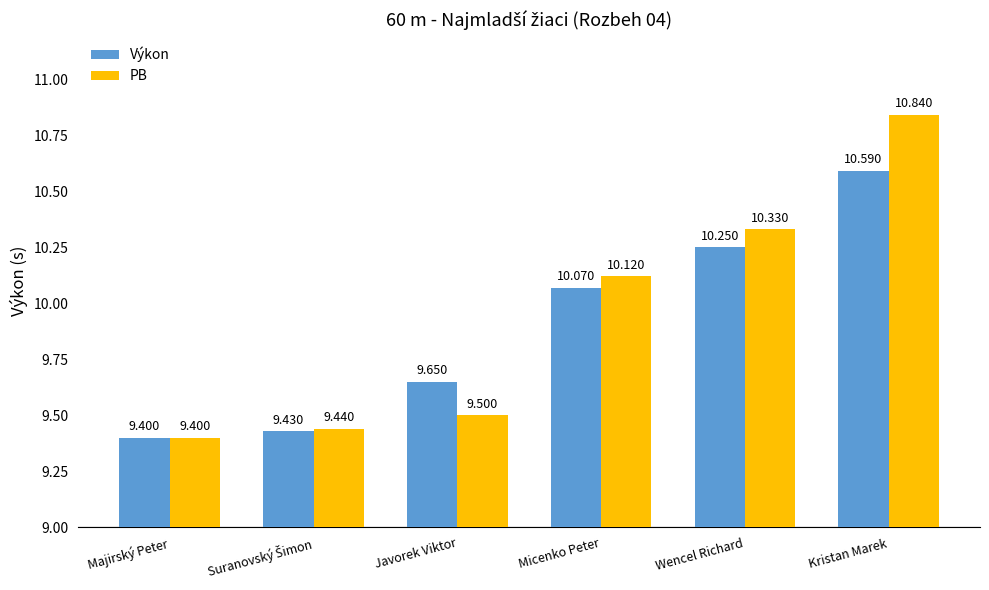

What is the maximum value shown in the chart?

10.8